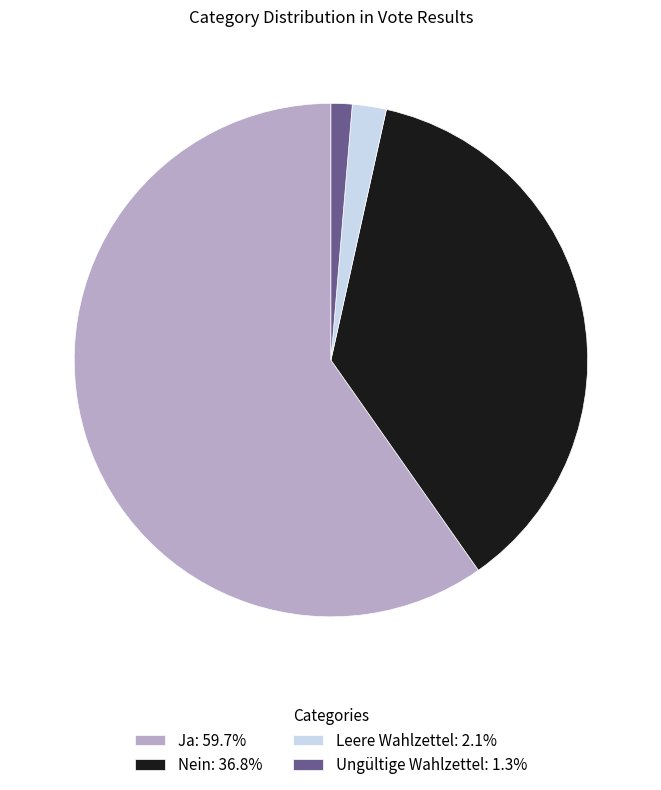

How many segments does this pie chart have?

4